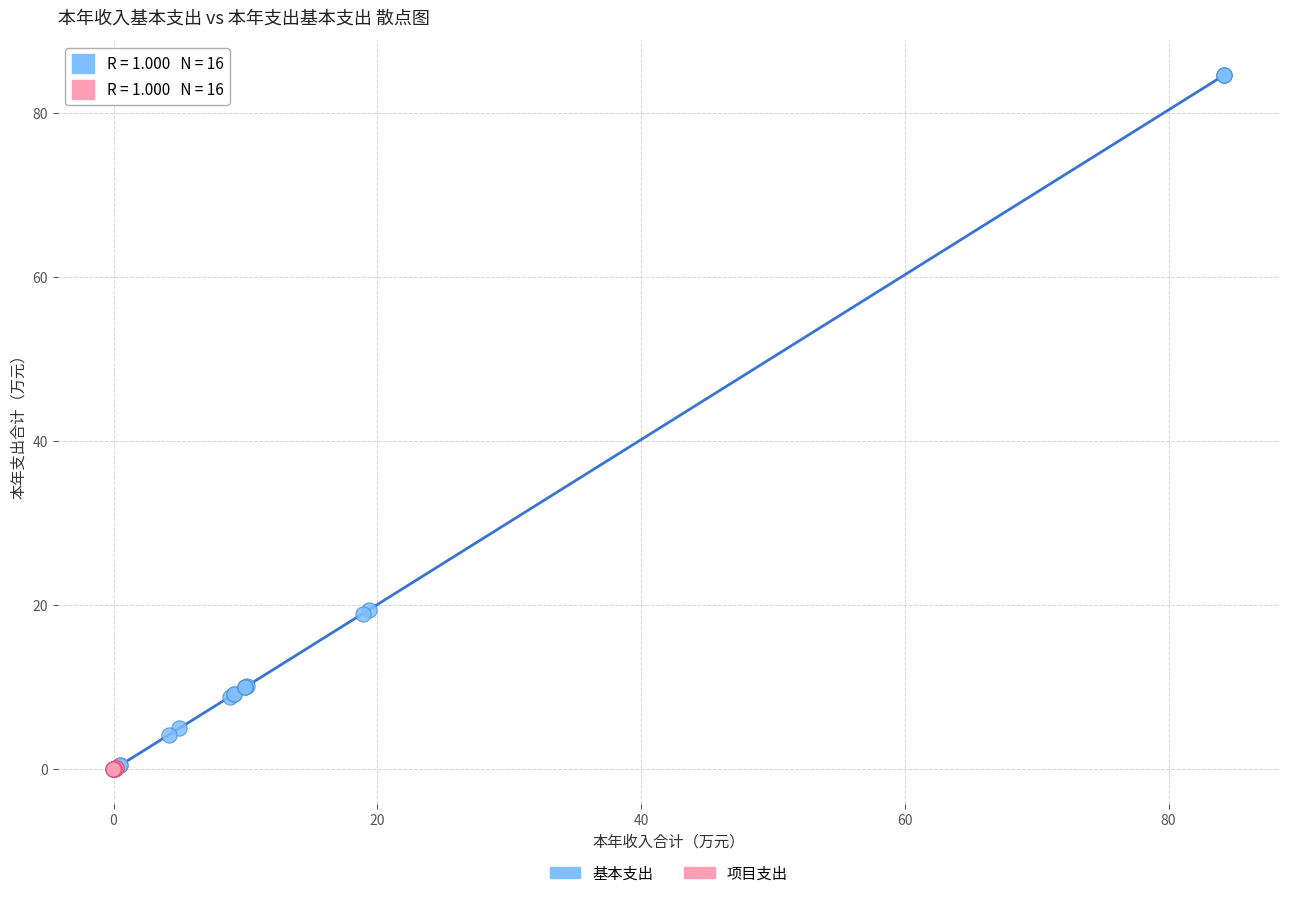

Which series has the largest Y range (max minus min)?

基本支出